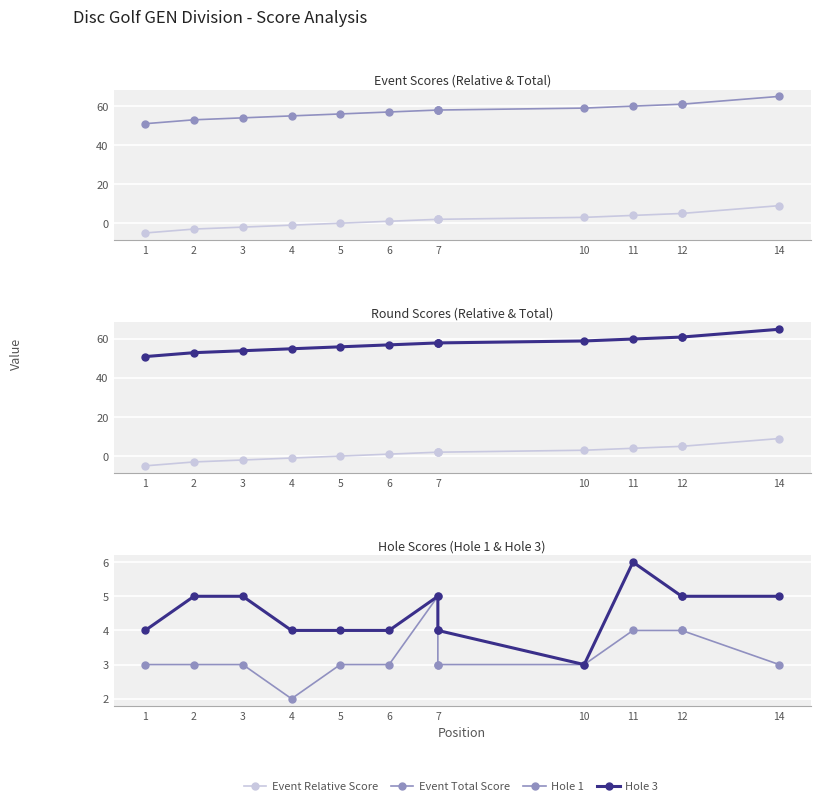

What is the difference between the maximum and minimum values in the event_relative_score series?

14